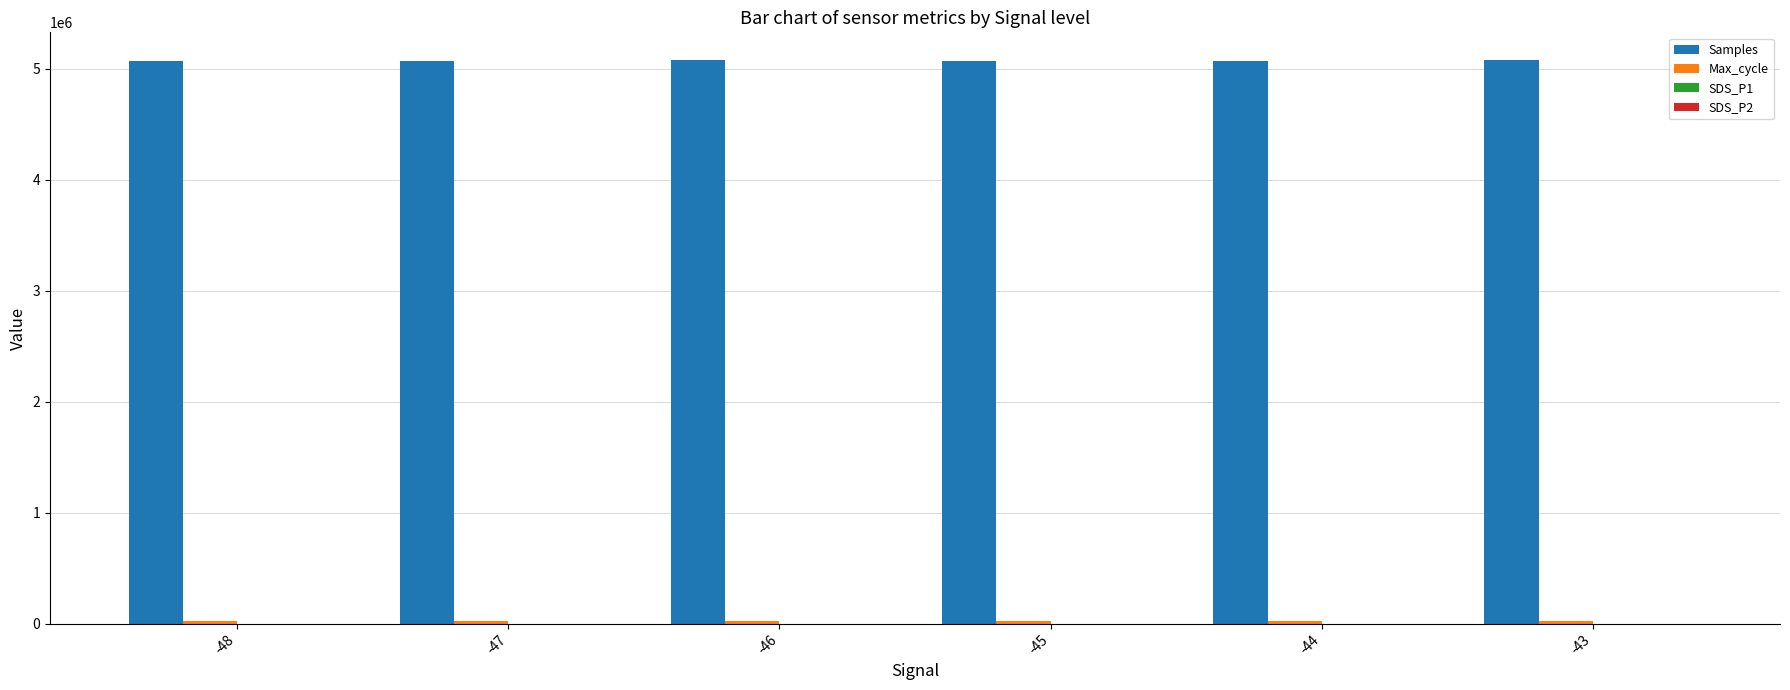

Which series has the largest total across all categories?

Samples